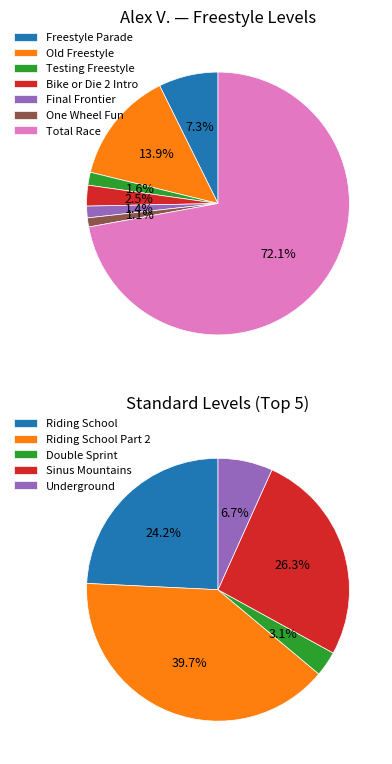

How many segments does this pie chart have?

7